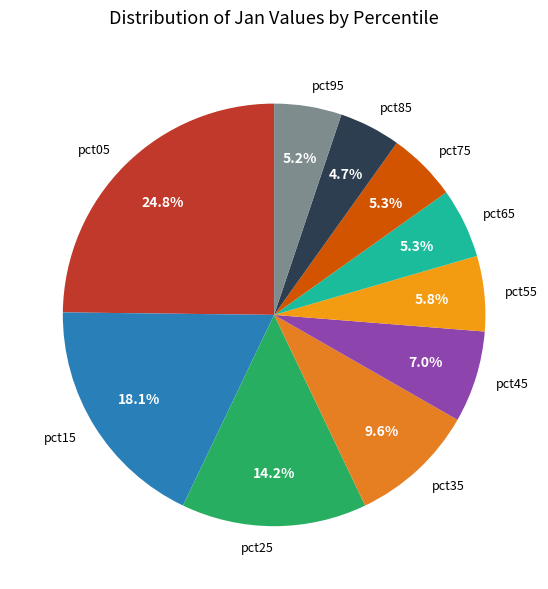

To the nearest percent, what is the average slice percentage?

10%